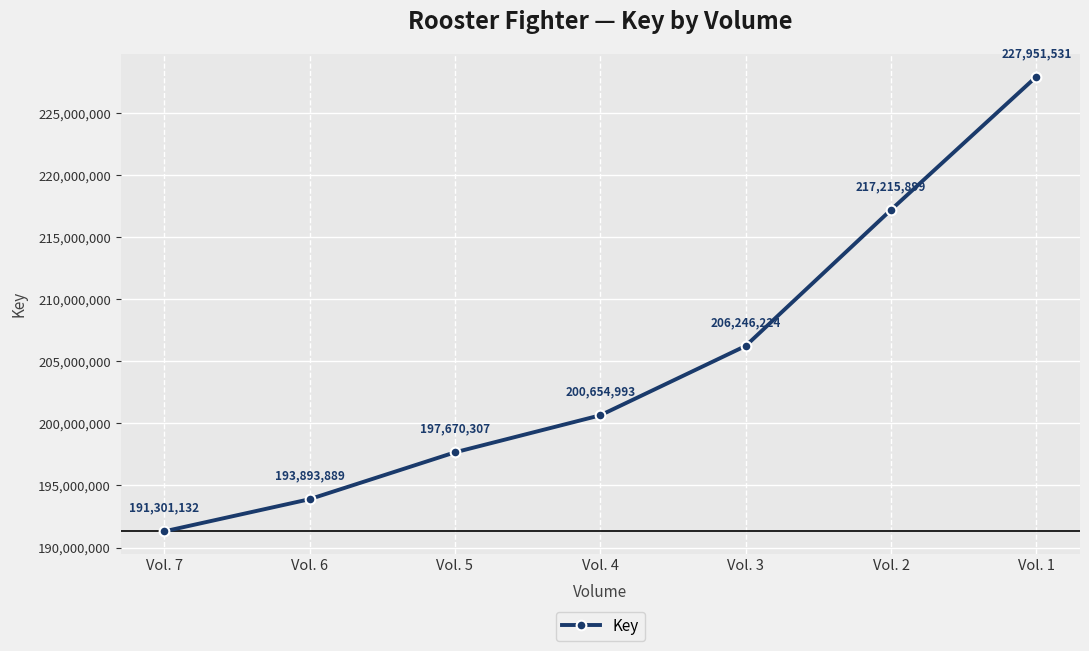

At which category does the chart reach its minimum across all series?

Vol. 7